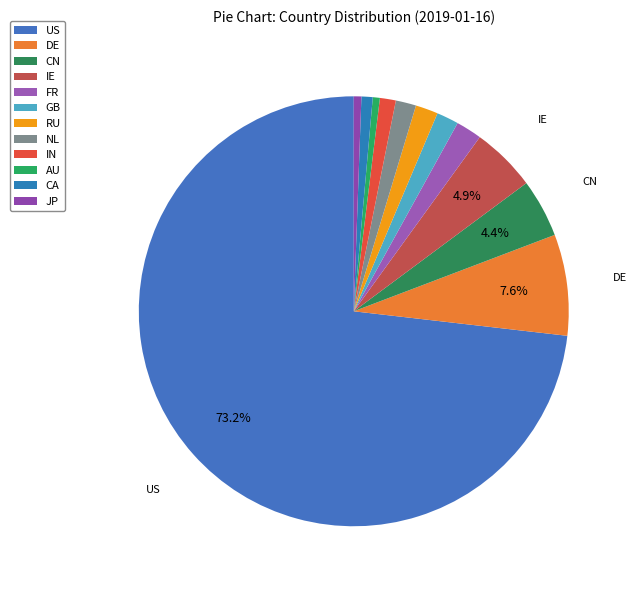

What is the largest slice in the pie chart?

US